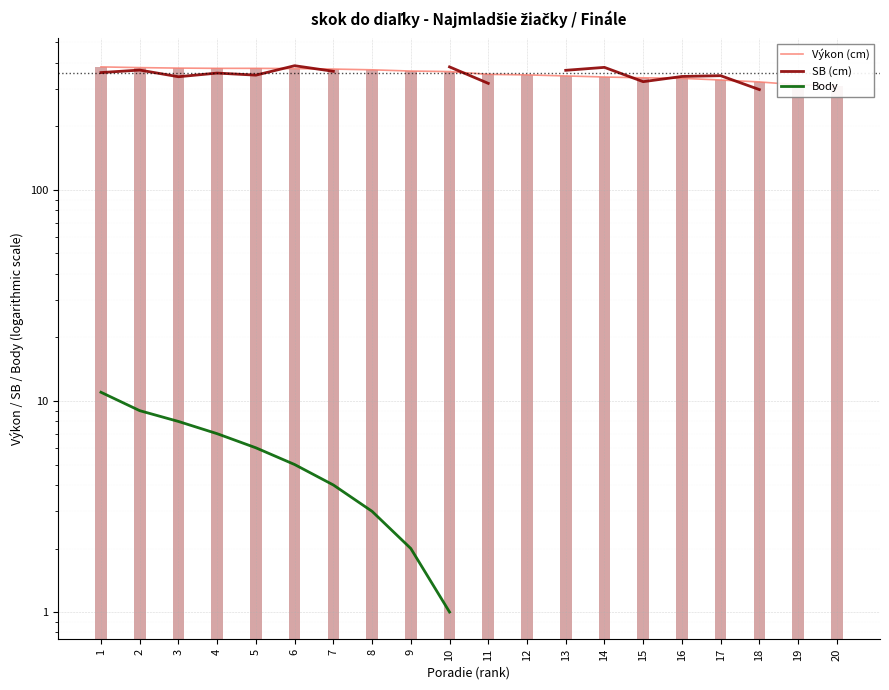

Is it true that Body equals 7.0 at 4?

True